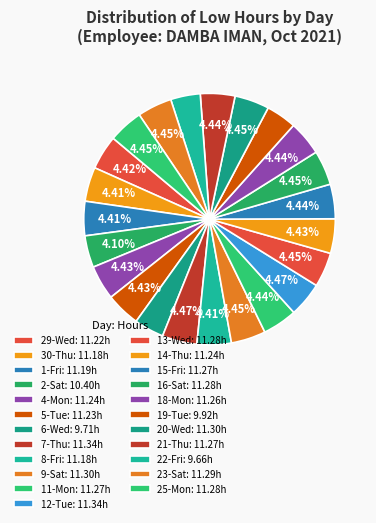

How many slices are in this pie chart?

23